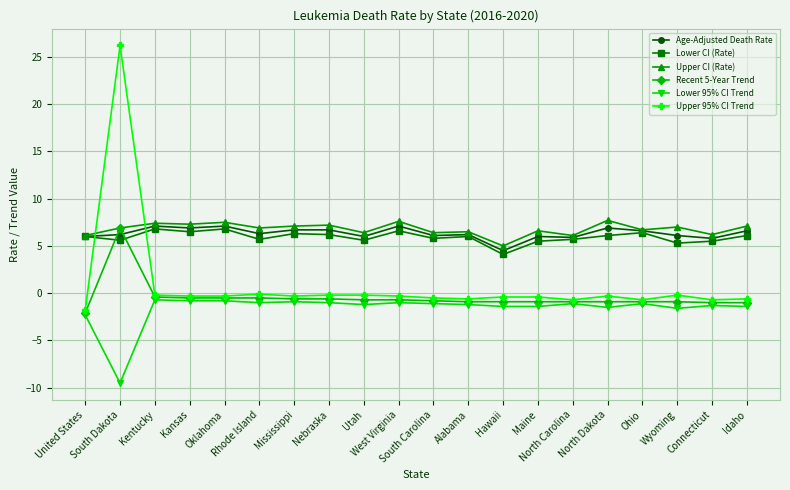

What is the lowest value of the Lower CI (Rate) series?

4.1